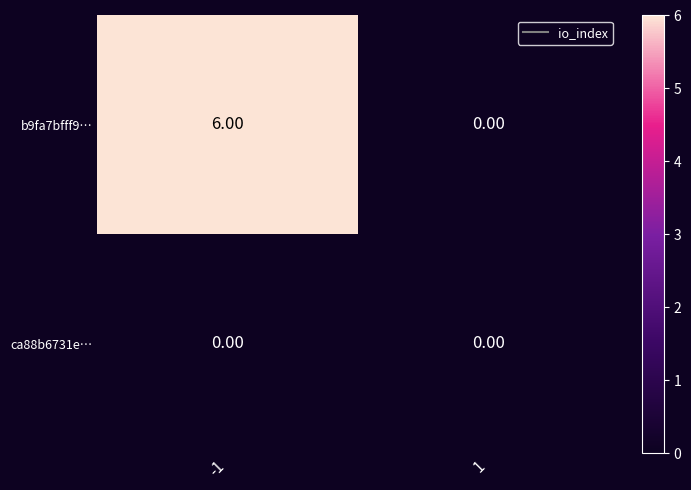

Rank the series by their average value, from lowest to highest.

ca88b6731e…, b9fa7bfff9…